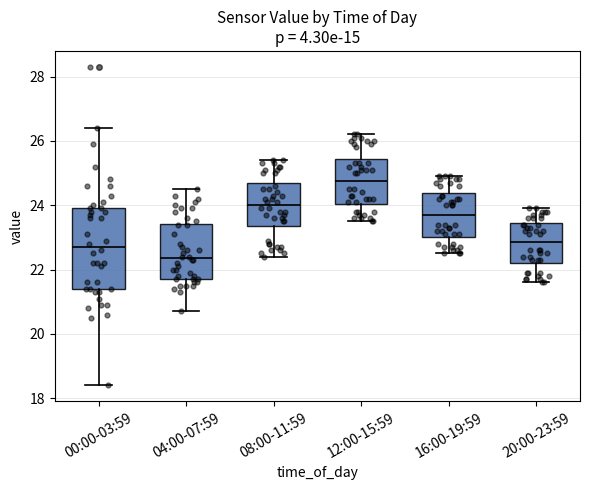

Reading left to right, transcribe this box plot: for each box, give where its median line is, the range the box spans, and where its two whiskers end, as read against the y-axis. The values are not printed on the chart, so give them approximately, as read against the axis.

00:00-03:59: median 22.8, box 21.4 to 24.0, whiskers 18.4 to 26.4
04:00-07:59: median 22.4, box 21.8 to 23.4, whiskers 20.8 to 24.6
08:00-11:59: median 24.0, box 23.4 to 24.8, whiskers 22.4 to 25.4
12:00-15:59: median 24.8, box 24.0 to 25.4, whiskers 23.6 to 26.2
16:00-19:59: median 23.8, box 23.0 to 24.4, whiskers 22.6 to 25.0
20:00-23:59: median 22.8, box 22.2 to 23.4, whiskers 21.6 to 24.0